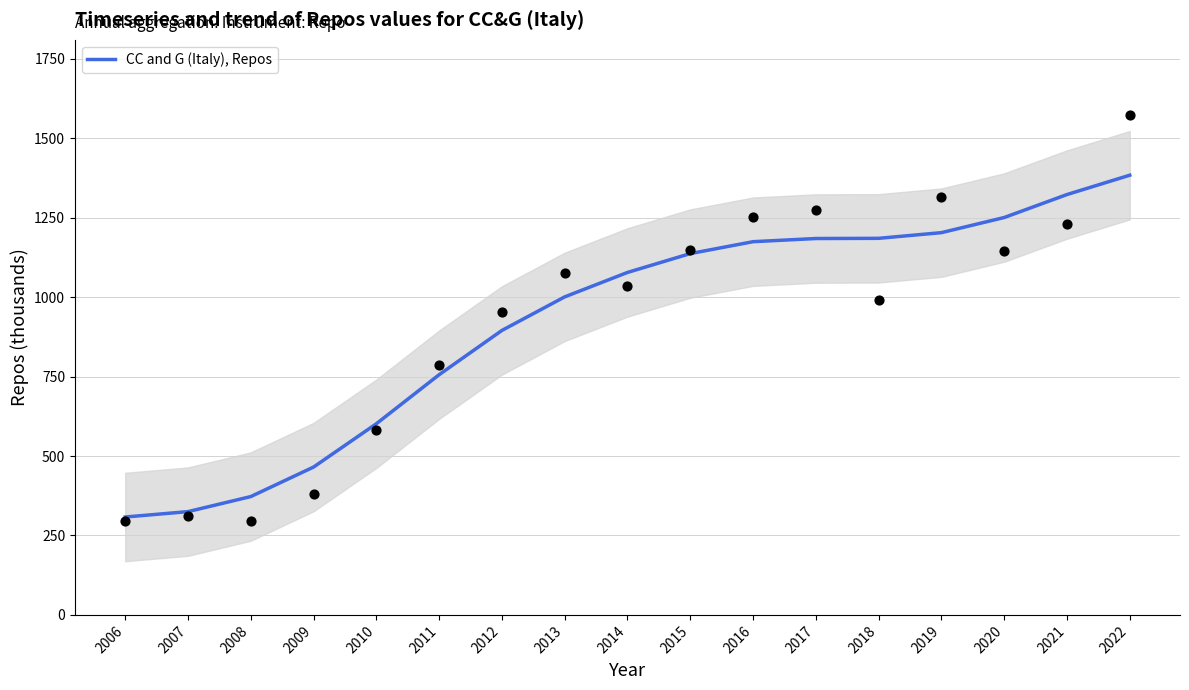

What is the change in value from 2008 to 2015?

+764.9